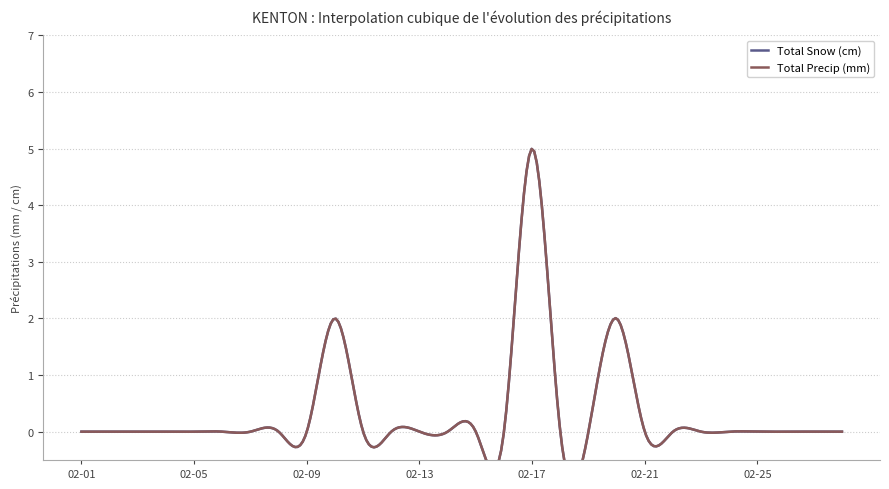

True or false: Total Snow (cm) has a value of 0 at 2003-02-08.

True